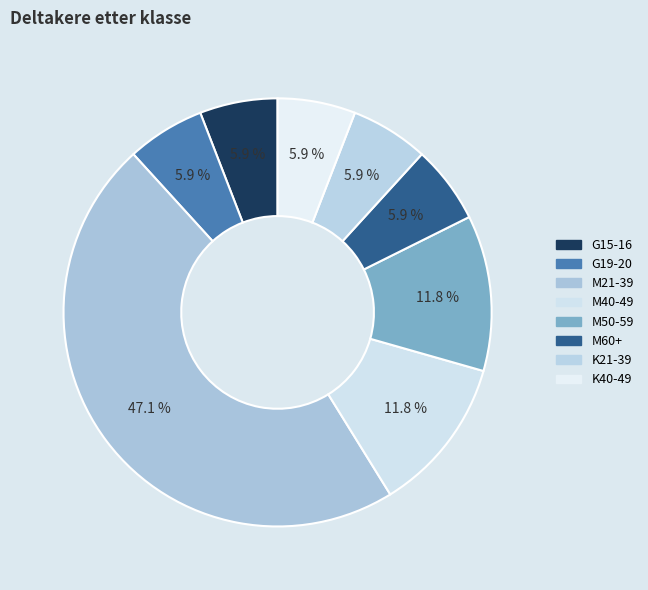

How many slices are in this pie chart?

8